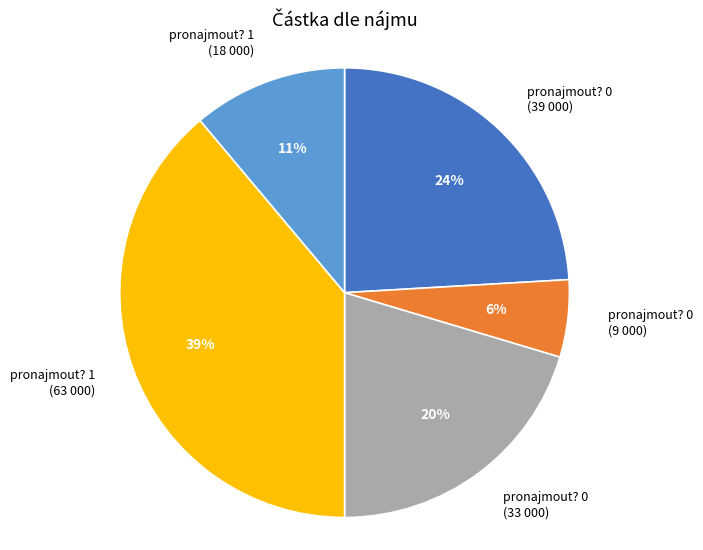

How many slices are in this pie chart?

5